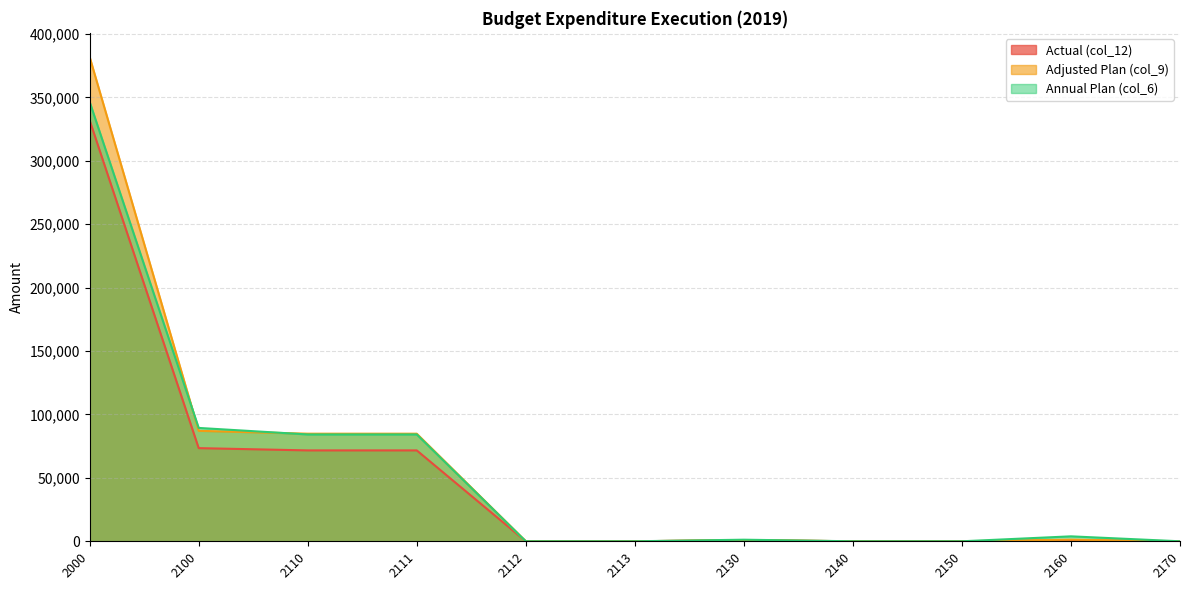

How many lines are shown in the chart?

3